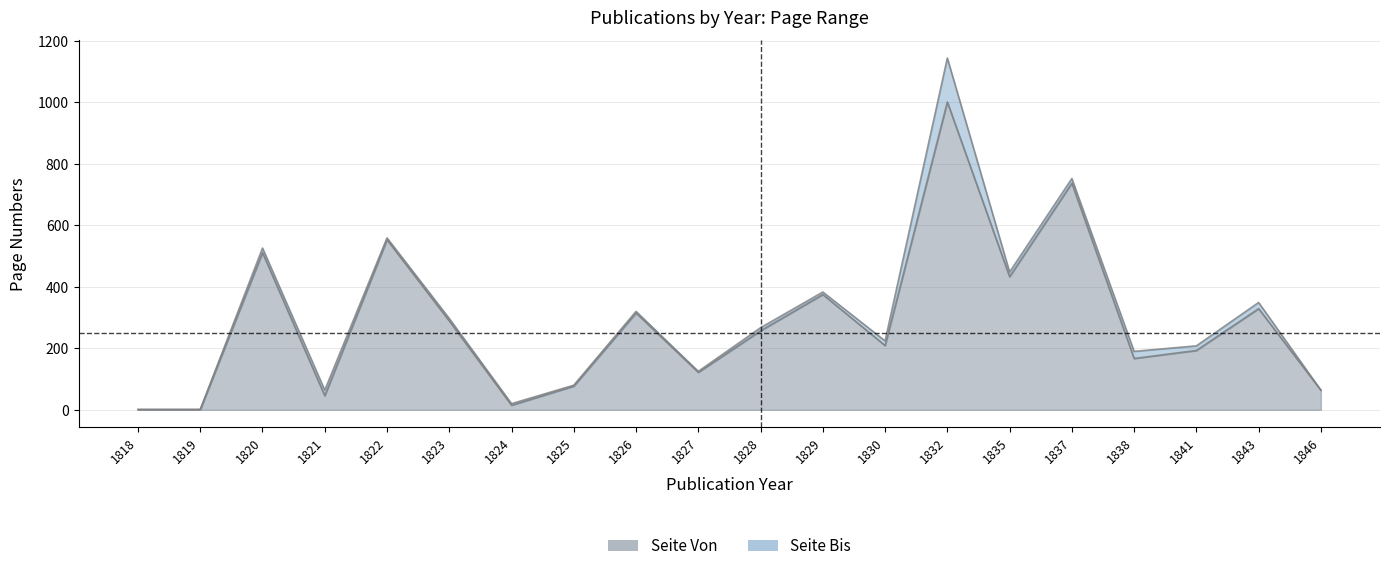

At which category is the sum across all series the highest?

1832